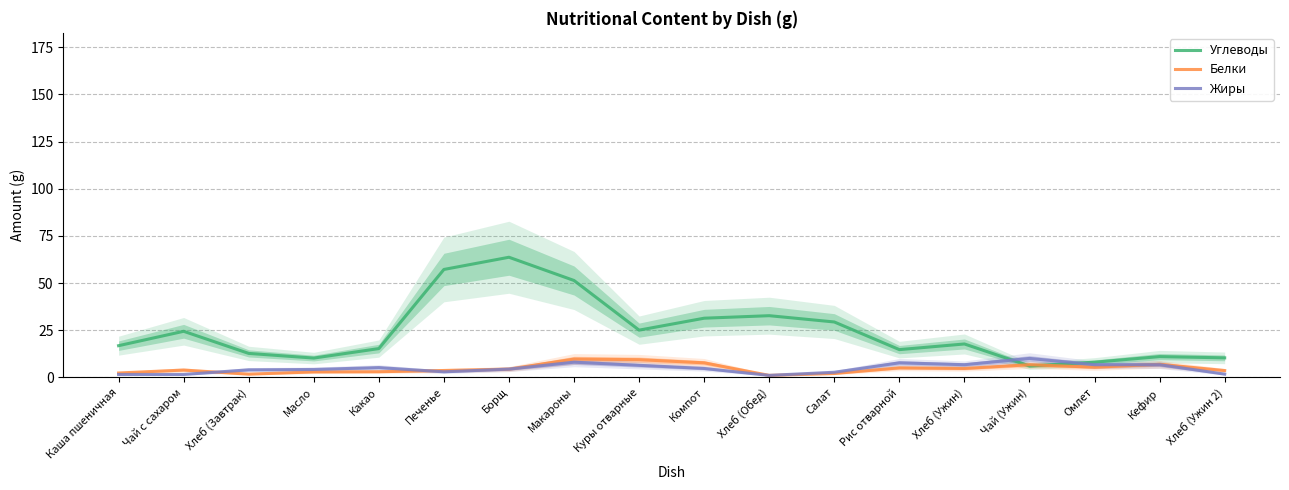

Which series has the largest range (max minus min)?

Углеводы